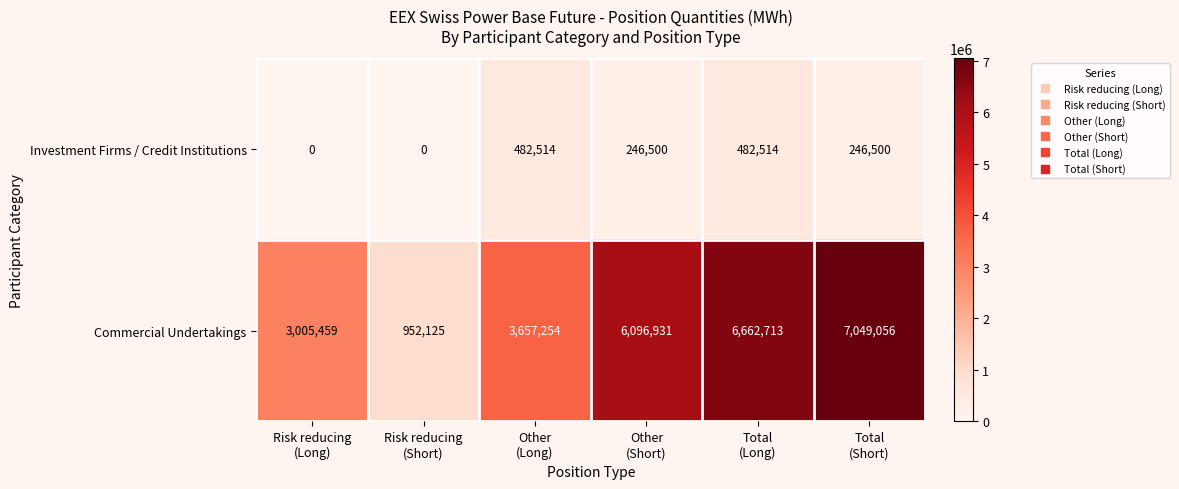

Rank the series by their maximum value, from lowest to highest.

Investment Firms / Credit Institutions, Commercial Undertakings